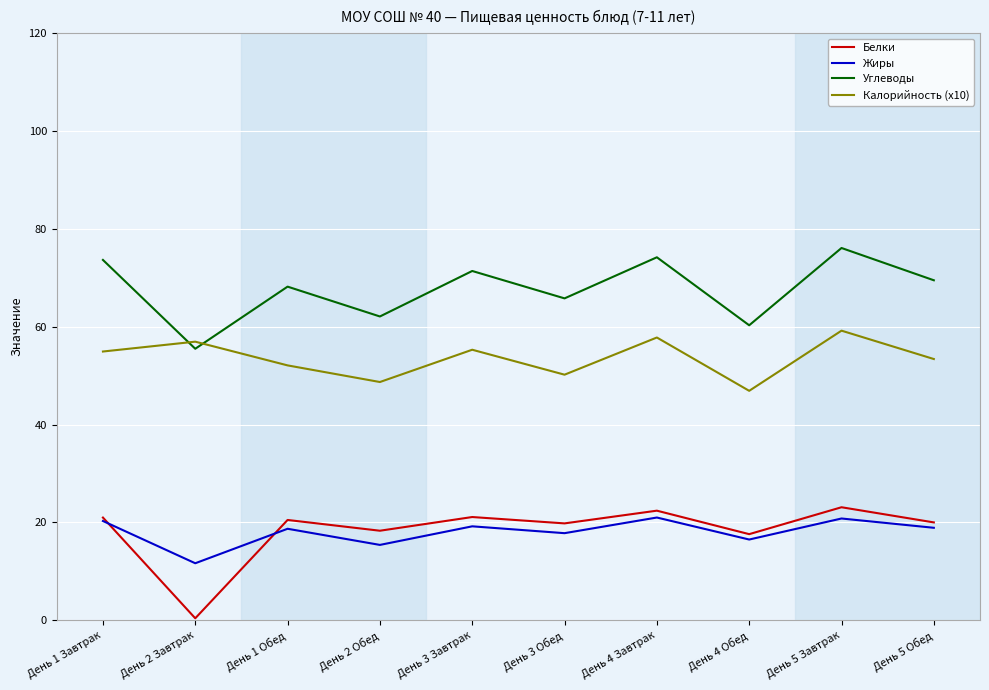

What is the average value of the Белки series?

18.4